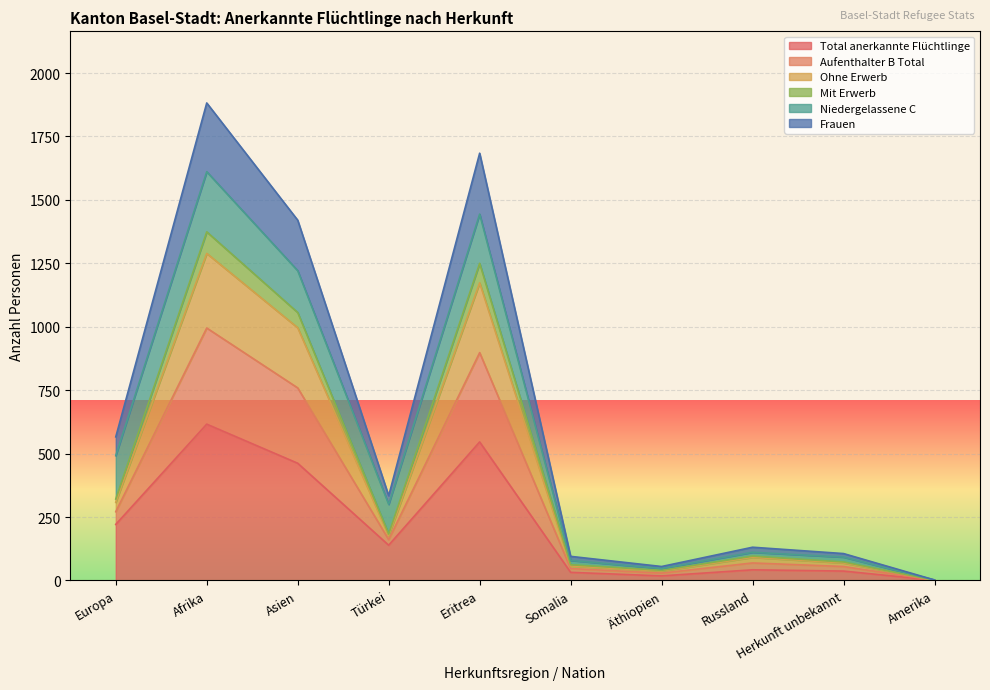

What are all the series names shown in the legend?

Total anerkannte Flüchtlinge, Aufenthalter B Total, Ohne Erwerb, Mit Erwerb, Niedergelassene C, Frauen